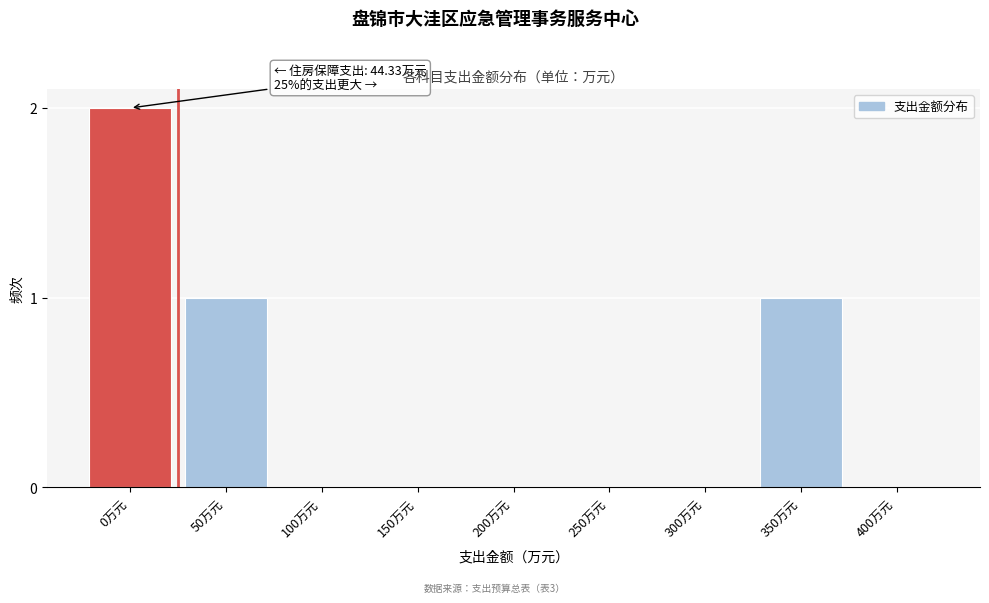

Reading right to left, what are all the values shown in this chart?

400万元=0	350万元=1	300万元=0	250万元=0	200万元=0	150万元=0	100万元=0	50万元=1	0万元=2